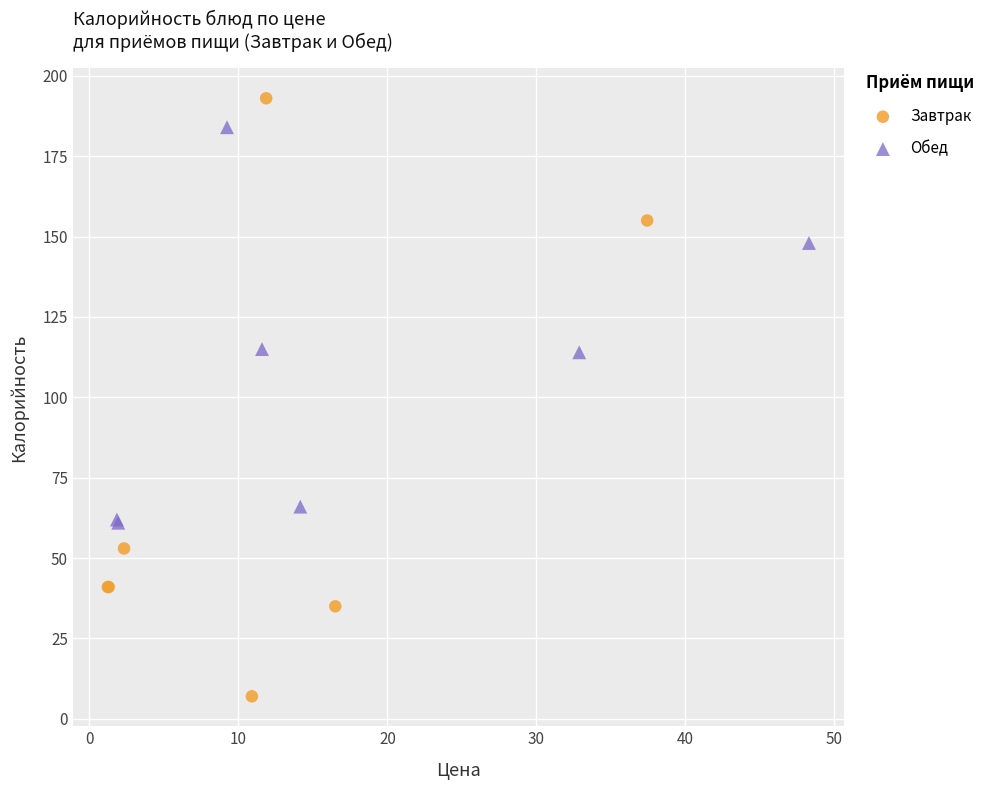

Which series has the widest spread of Y values?

Завтрак